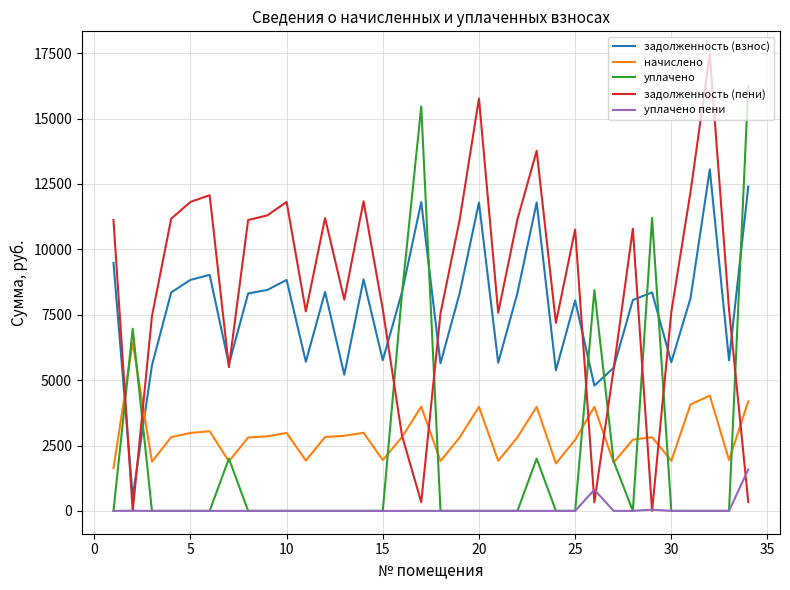

True or false: начислено and задолженность (взнос) intersect in this chart.

True